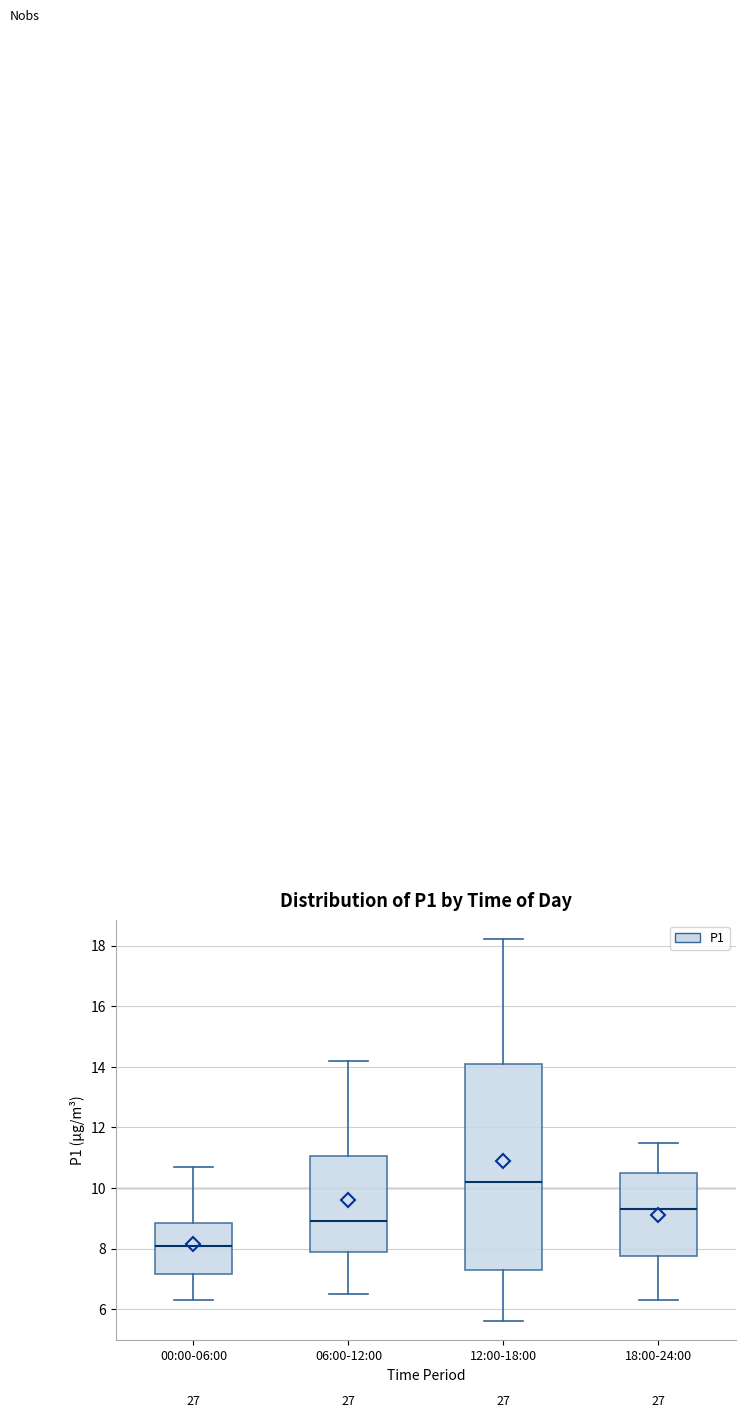

Reading left to right, transcribe this box plot: for each box, give where its median line is, the range the box spans, and where its two whiskers end, as read against the y-axis. The values are not printed on the chart, so give them approximately, as read against the axis.

00:00-06:00: median 8.2, box 7.2 to 8.8, whiskers 6.4 to 10.8
06:00-12:00: median 9.0, box 8.0 to 11.0, whiskers 6.6 to 14.2
12:00-18:00: median 10.2, box 7.4 to 14.2, whiskers 5.6 to 18.2
18:00-24:00: median 9.4, box 7.8 to 10.6, whiskers 6.4 to 11.6